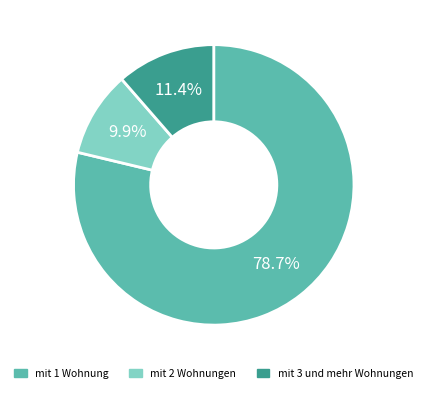

The mit 3 und mehr Wohnungen slice represents 16% of the pie. True or false?

False